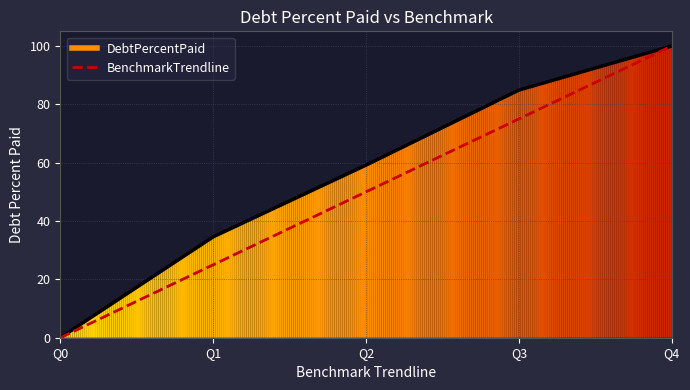

Reading right to left, extract all data points from this chart.

100	75	50	25	0